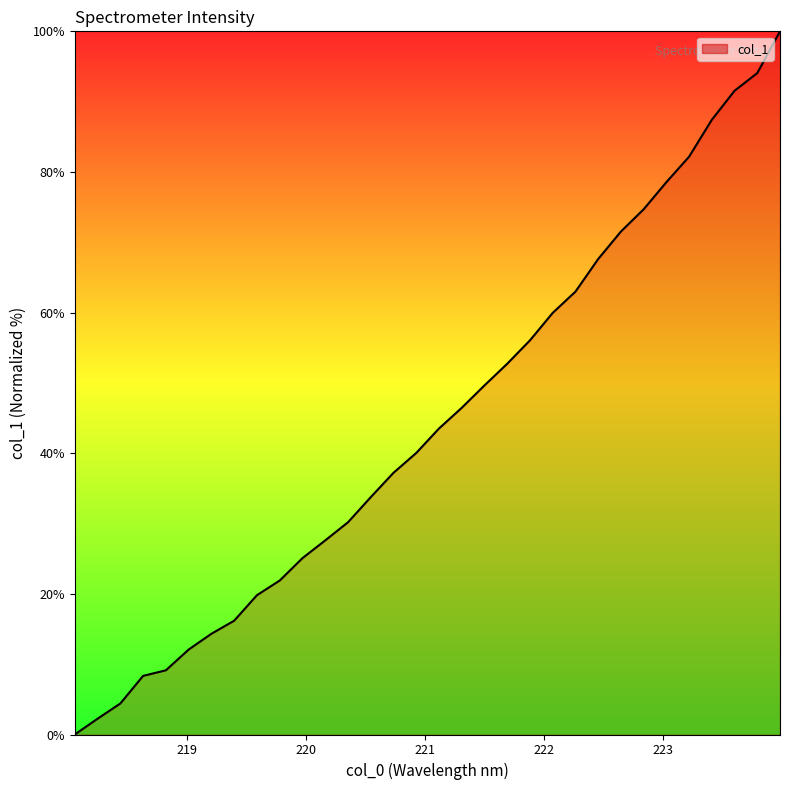

How many categories are shown in the chart?

32